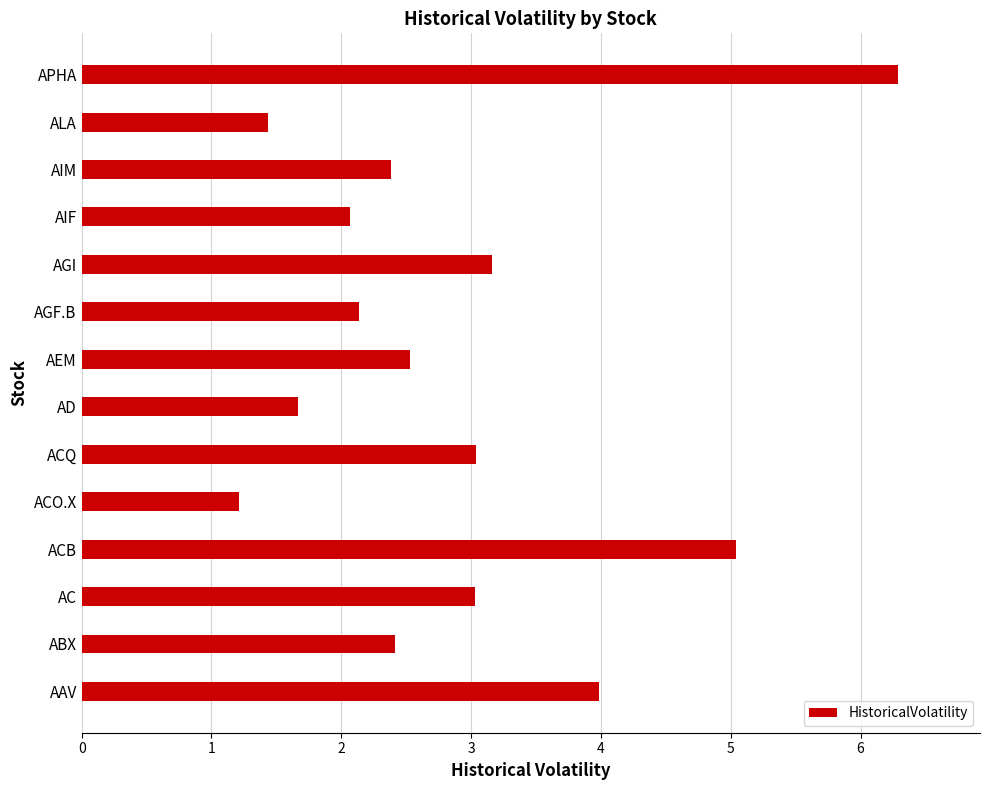

What is the ratio of the value at AGF.B to the value at ACQ?

0.7